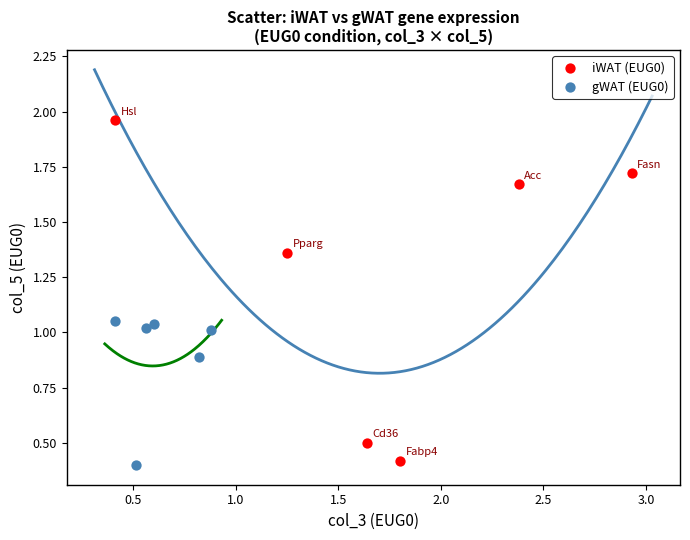

What are all the series names shown in the legend?

iWAT (EUG0), gWAT (EUG0)